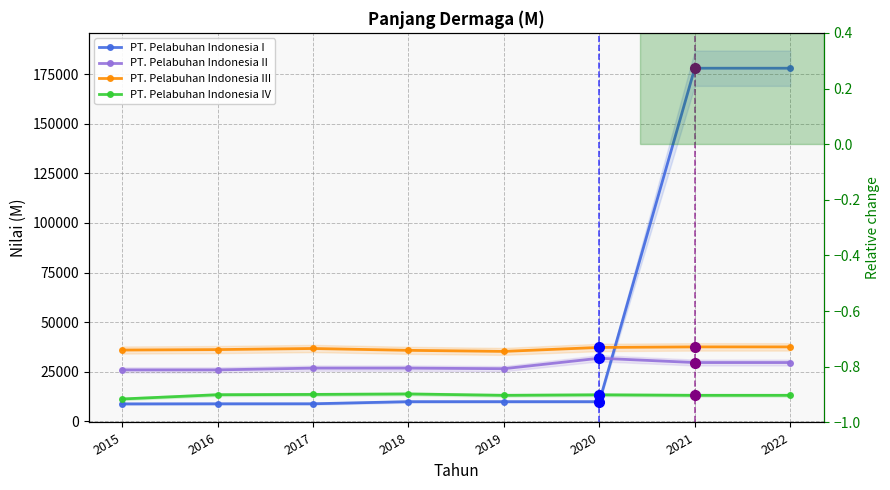

Reading left to right, extract all data points from this chart.

PT. Pelabuhan Indonesia I: 8806.0	8853.0	8863.0	9924.0	9924.0	9924.0	178006.0	178005.8
PT. Pelabuhan Indonesia II: 25931.0	25931.0	26835.0	26835.0	26541.0	31817.0	29645.0	29644.8
PT. Pelabuhan Indonesia III: 35950.0	36168.0	36722.0	35794.0	35259.0	37259.0	37534.0	37533.7
PT. Pelabuhan Indonesia IV: 11281.0	13424.0	13567.0	13813.0	13115.0	13384.0	13116.0	13116.0